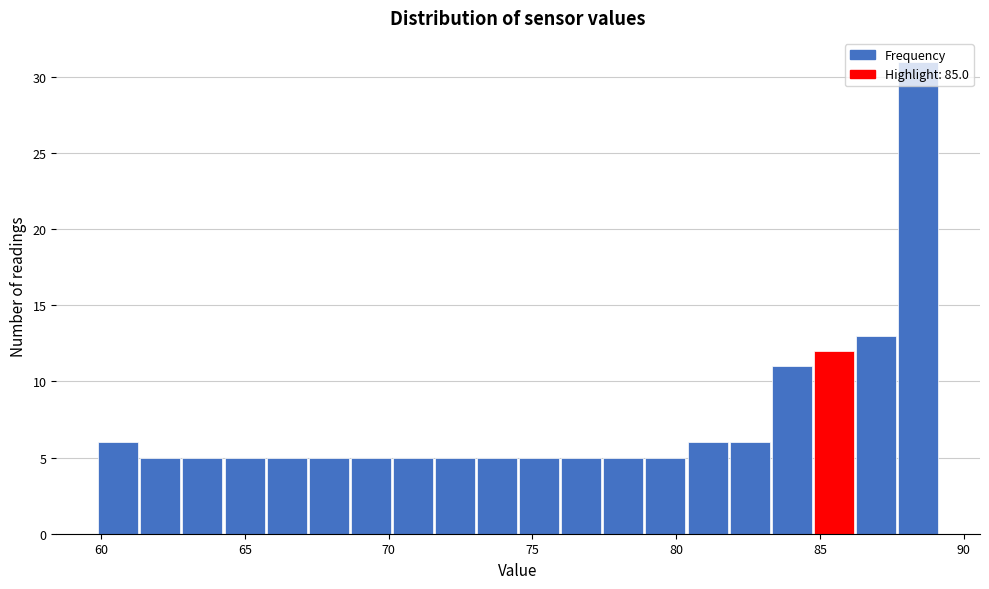

Read against the x-axis, roughly where is the centre of the tallest bar?

88.5